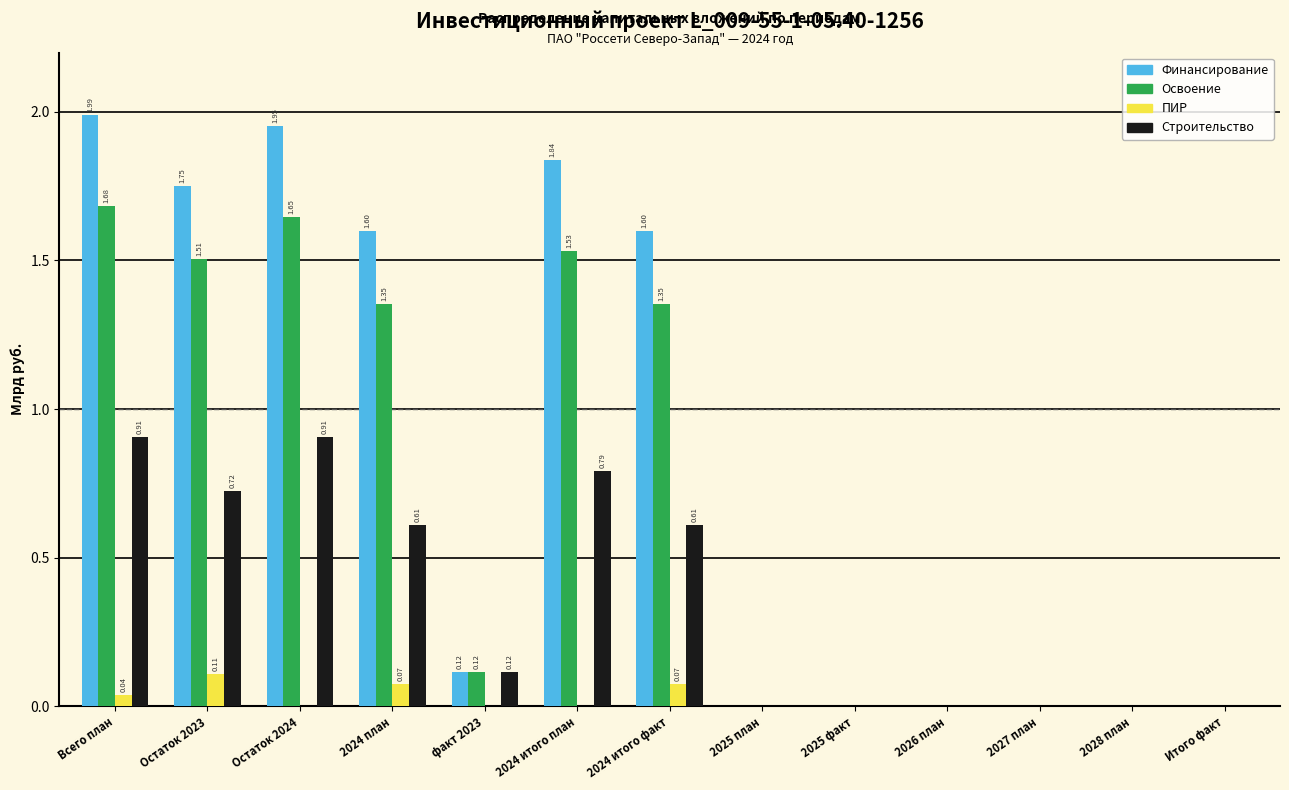

What is the sum of all Строительство values?

4.7